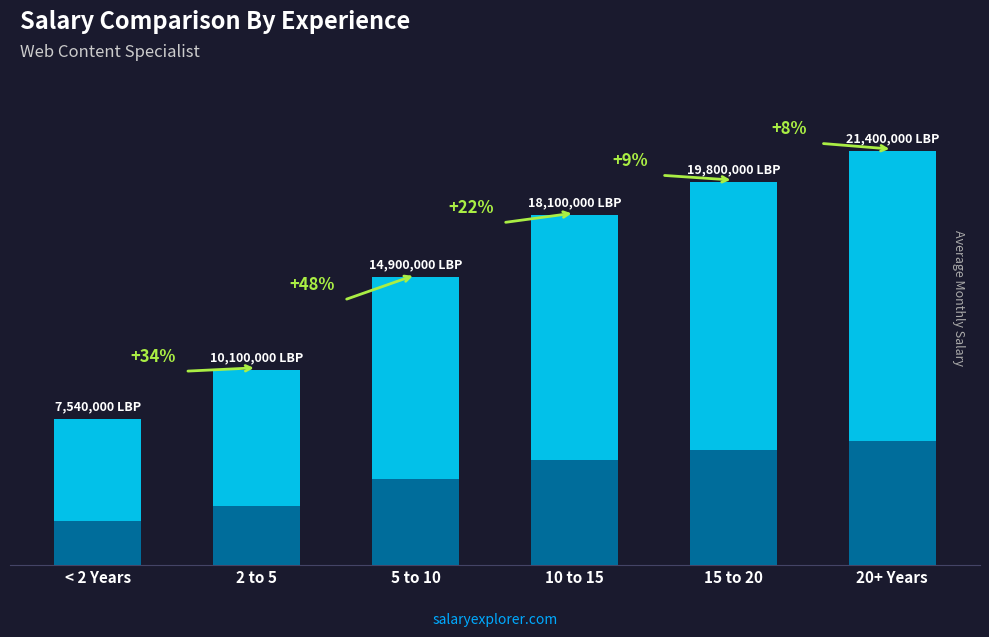

Rank the categories by value from lowest to highest.

< 2 Years, 2 to 5, 5 to 10, 10 to 15, 15 to 20, 20+ Years